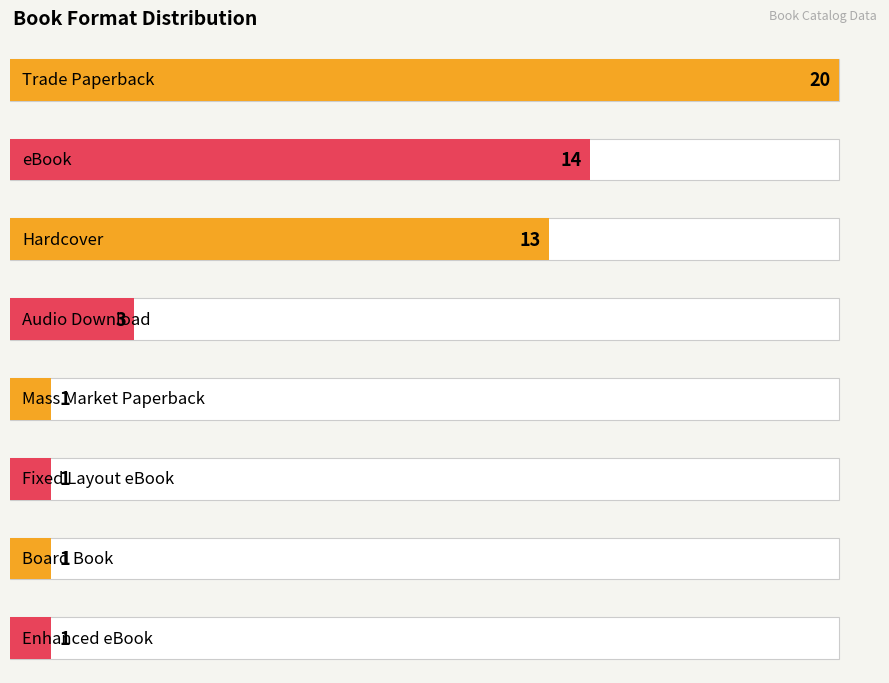

Reading right to left, what are all the values shown in this chart?

1	1	1	1	3	13	14	20